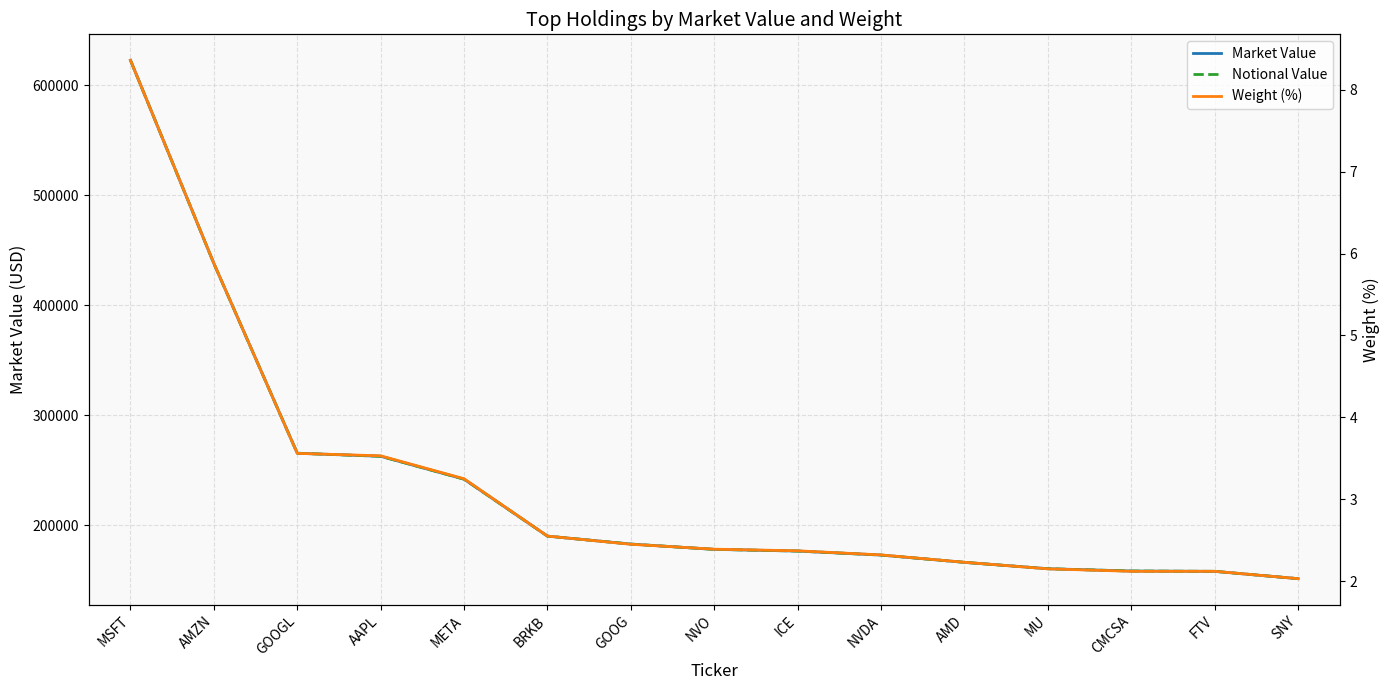

Count the number of data series in this chart.

3